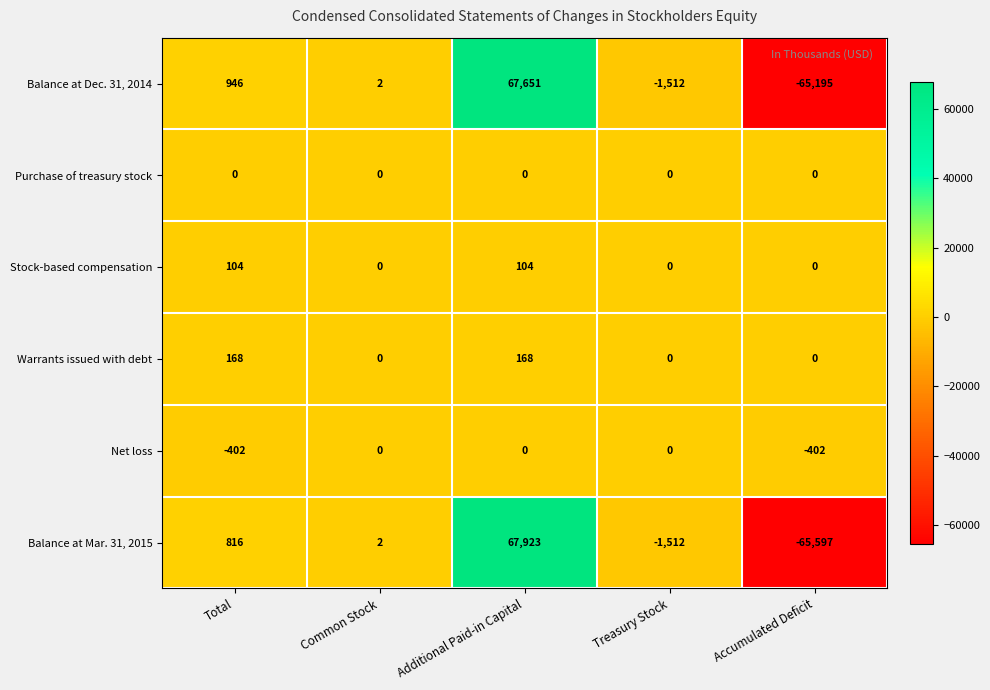

Reading right to left, what are all the values shown in this chart?

Balance at Dec. 31, 2014: -65195	-1512	67651	2	946
Purchase of treasury stock: 0	0	0	0	0
Stock-based compensation: 0	0	104	0	104
Warrants issued with debt: 0	0	168	0	168
Net loss: -402	0	0	0	-402
Balance at Mar. 31, 2015: -65597	-1512	67923	2	816